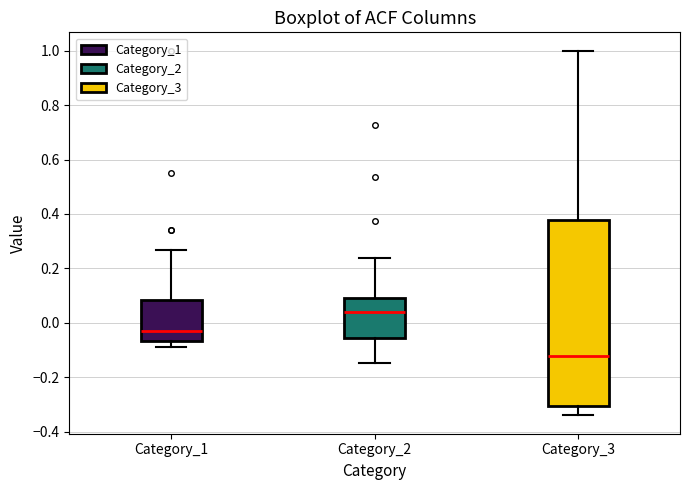

Reading left to right, read every box against the y-axis: the position of its median line, the range the box covers, and the ends of its whiskers. The values are not printed on the chart, so give them approximately, as read against the axis.

Category_1: median -0.04, box -0.06 to 0.08, whiskers -0.08 to 0.26
Category_2: median 0.04, box -0.06 to 0.10, whiskers -0.14 to 0.24
Category_3: median -0.12, box -0.30 to 0.38, whiskers -0.34 to 1.00